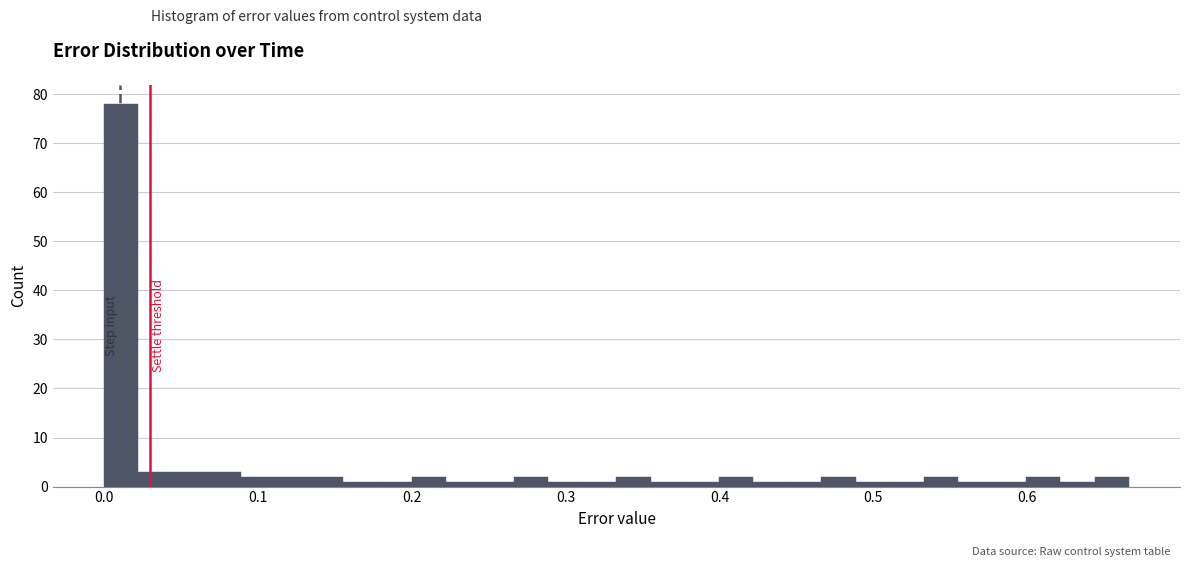

Around what value on the x-axis is the tallest bar? Give the approximate position of its centre, as read against the axis.

0.01